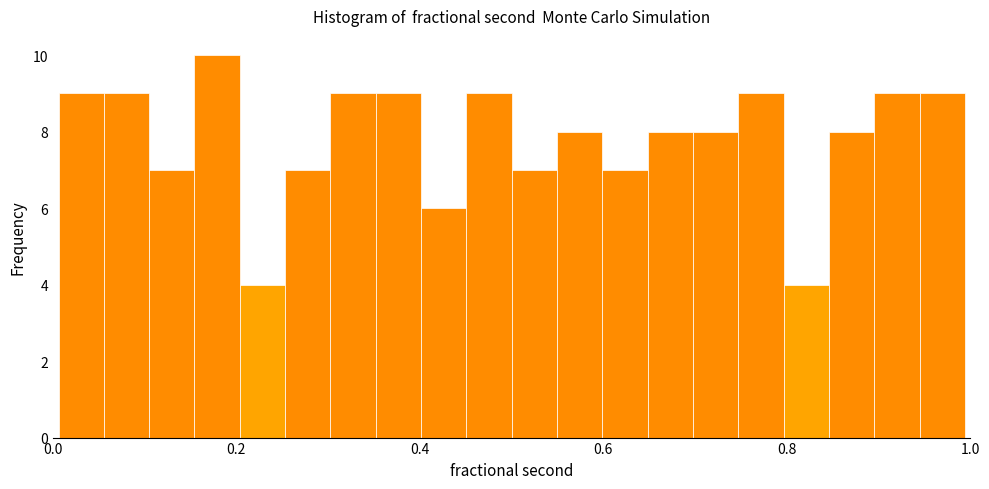

Read against the x-axis, roughly where is the centre of the tallest bar?

0.18